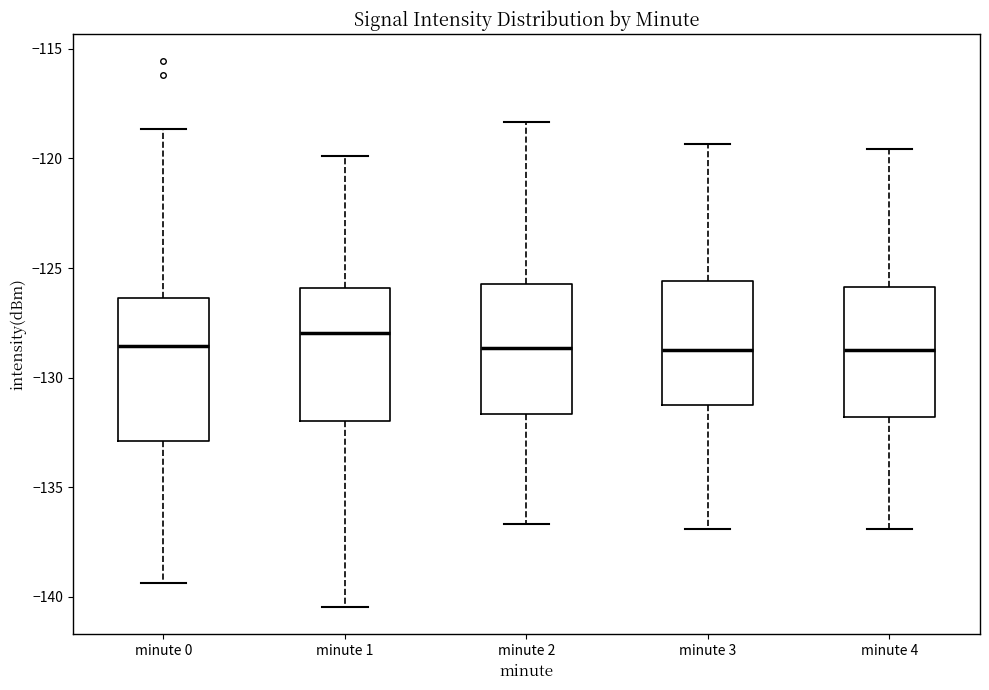

Reading left to right, read every box against the y-axis: the position of its median line, the range the box covers, and the ends of its whiskers. The values are not printed on the chart, so give them approximately, as read against the axis.

minute 0: median -128.5, box -133.0 to -126.5, whiskers -139.5 to -118.5
minute 1: median -128.0, box -132.0 to -126.0, whiskers -140.5 to -120.0
minute 2: median -128.5, box -131.5 to -125.5, whiskers -136.5 to -118.5
minute 3: median -128.5, box -131.0 to -125.5, whiskers -137.0 to -119.5
minute 4: median -128.5, box -132.0 to -126.0, whiskers -137.0 to -119.5